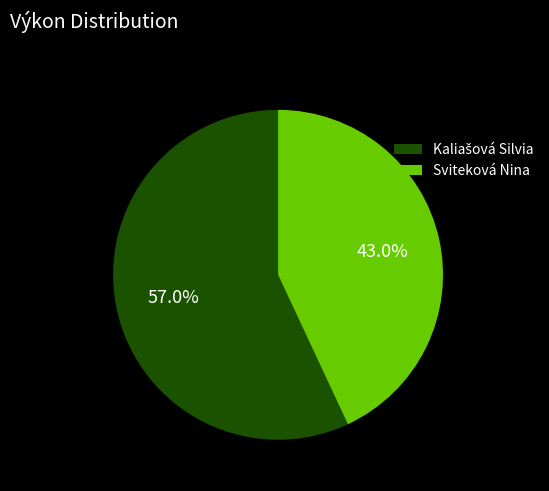

Does any single category account for the majority?

Yes